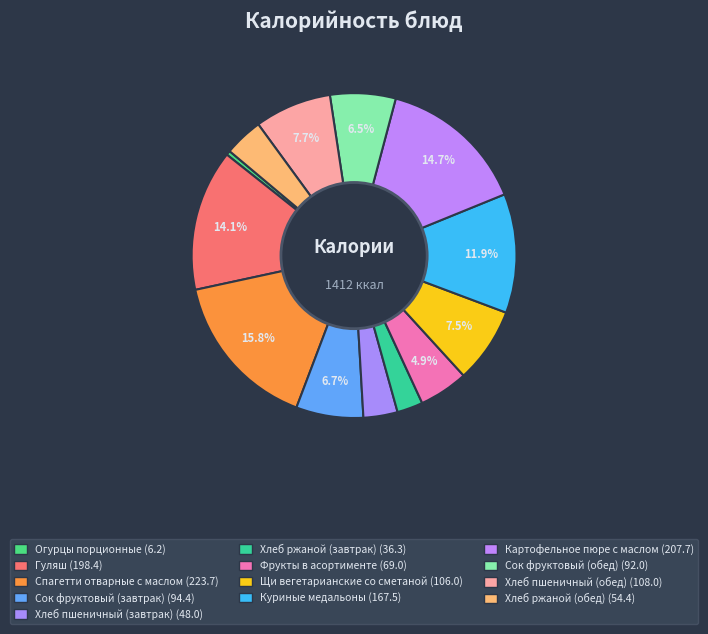

Combined, what portion of the pie is Хлеб пшеничный (обед) and Огурцы порционные?

8.1%